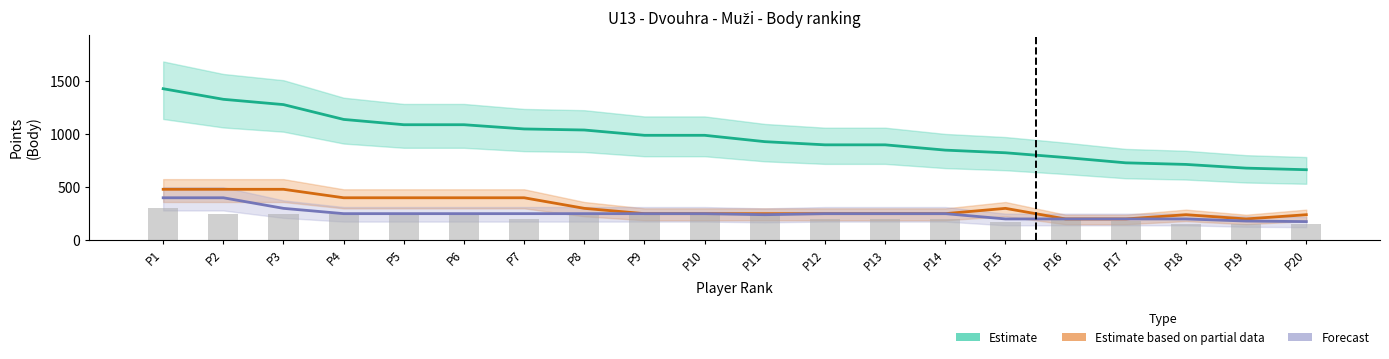

The Estimate based on partial data series shows 200 at P16. True or false?

True